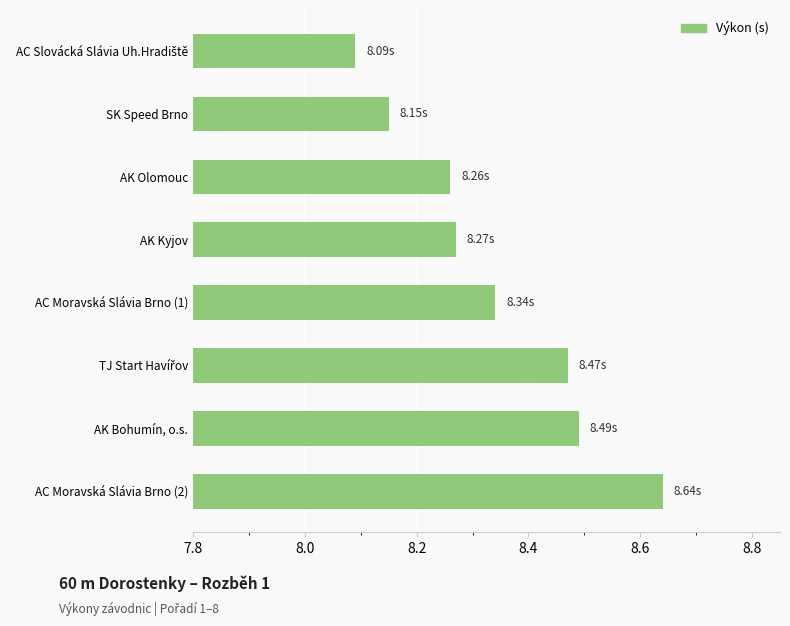

Which has a higher value, AK Kyjov or AC Moravská Slávia Brno (2)?

AC Moravská Slávia Brno (2)